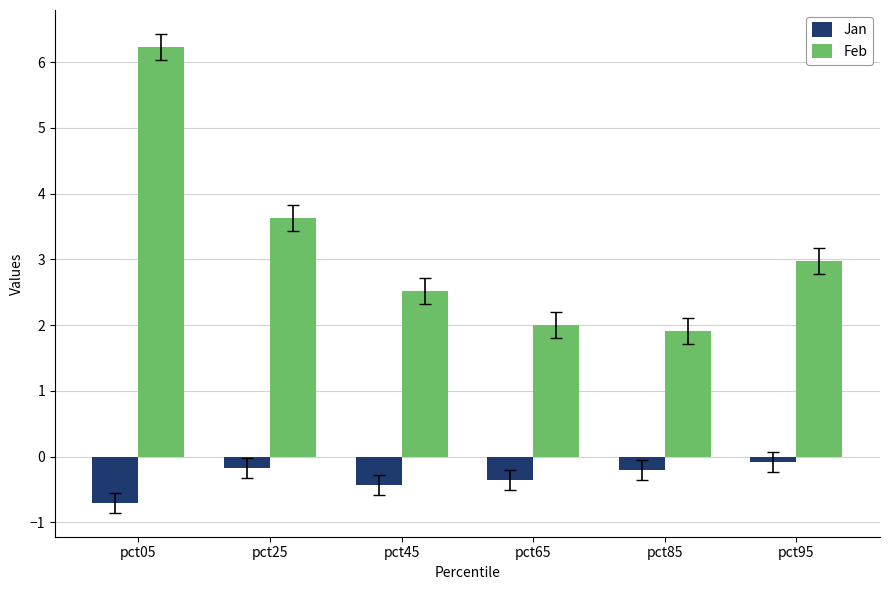

What is the maximum value shown in the chart?

6.2